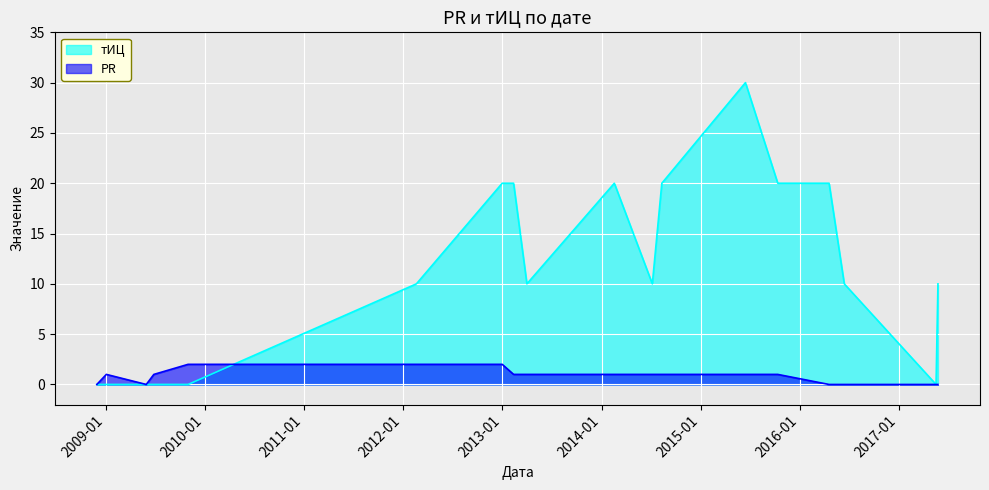

What position from the right is 2009-01-03?

17